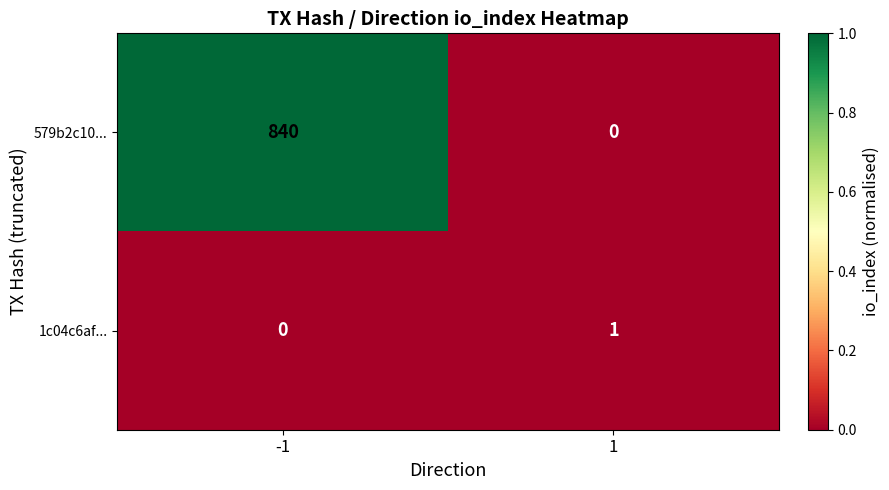

At -1, list the series in order from smallest to largest.

1c04c6af..., 579b2c10...